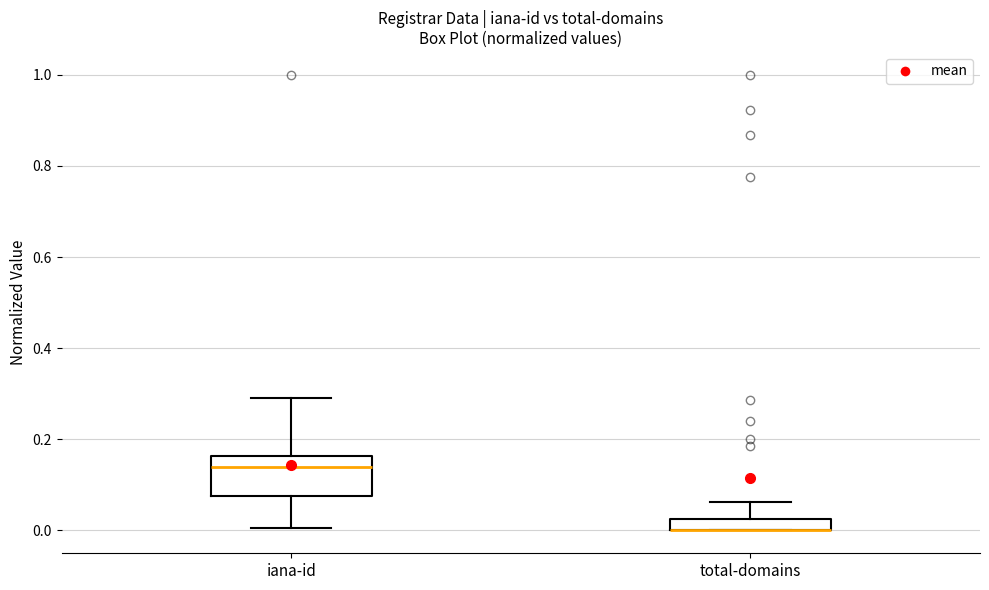

Which box is the tallest, from its lower edge to its upper edge?

iana-id